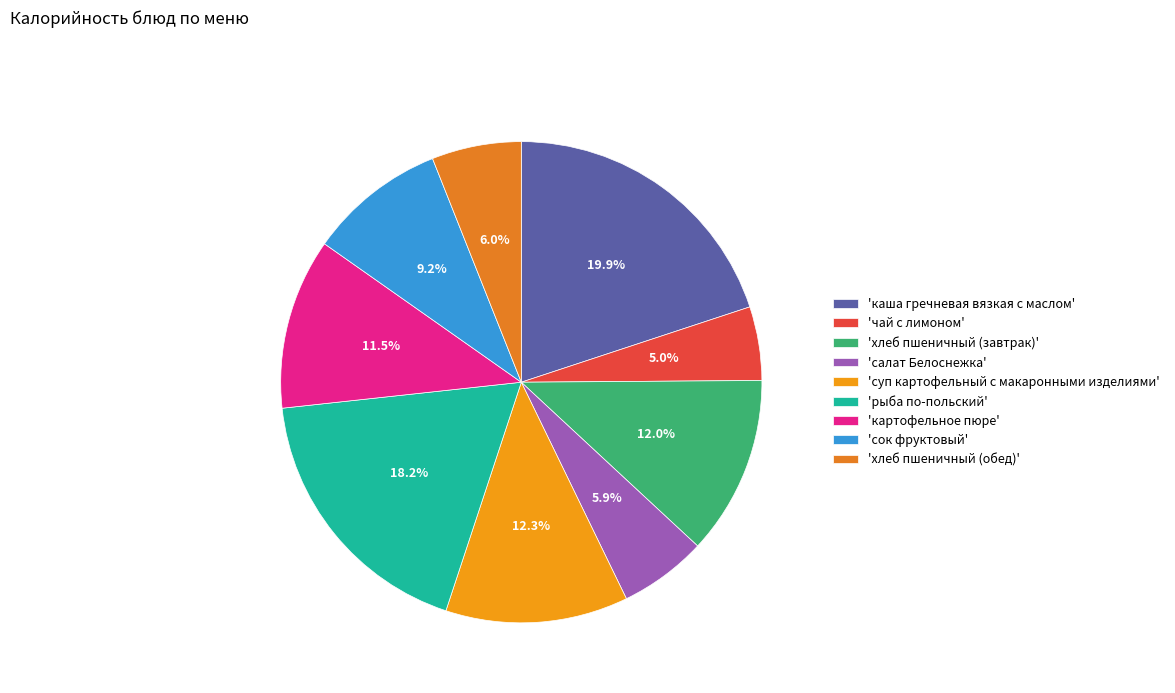

Which category has the smallest portion of the pie?

'чай с лимоном'